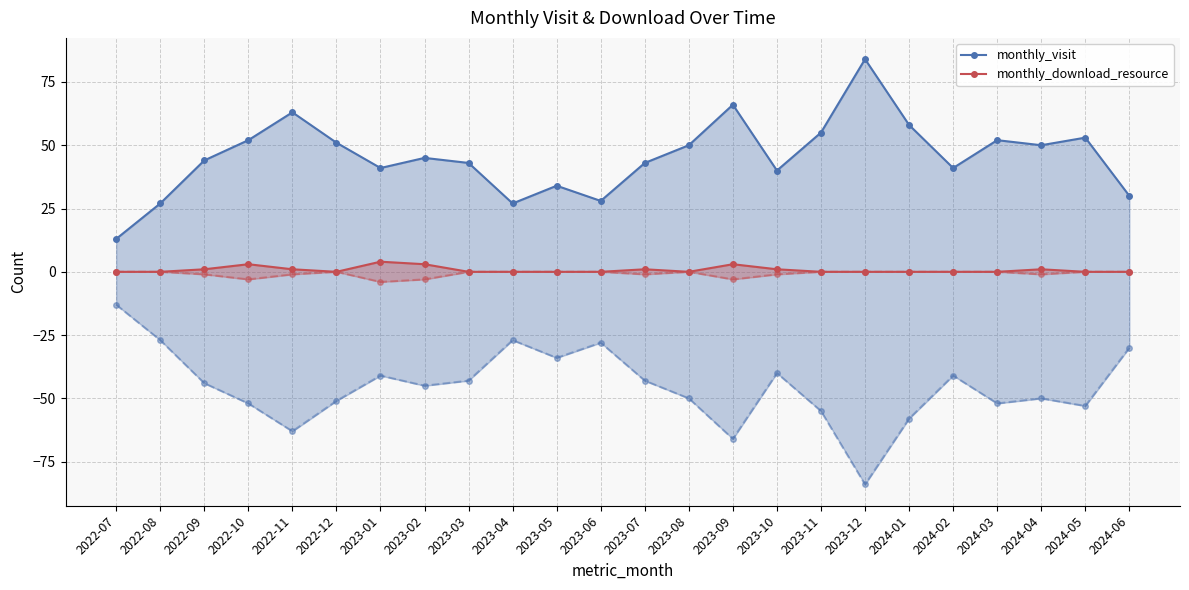

What is the label of the 19th point from the left?

2024-01